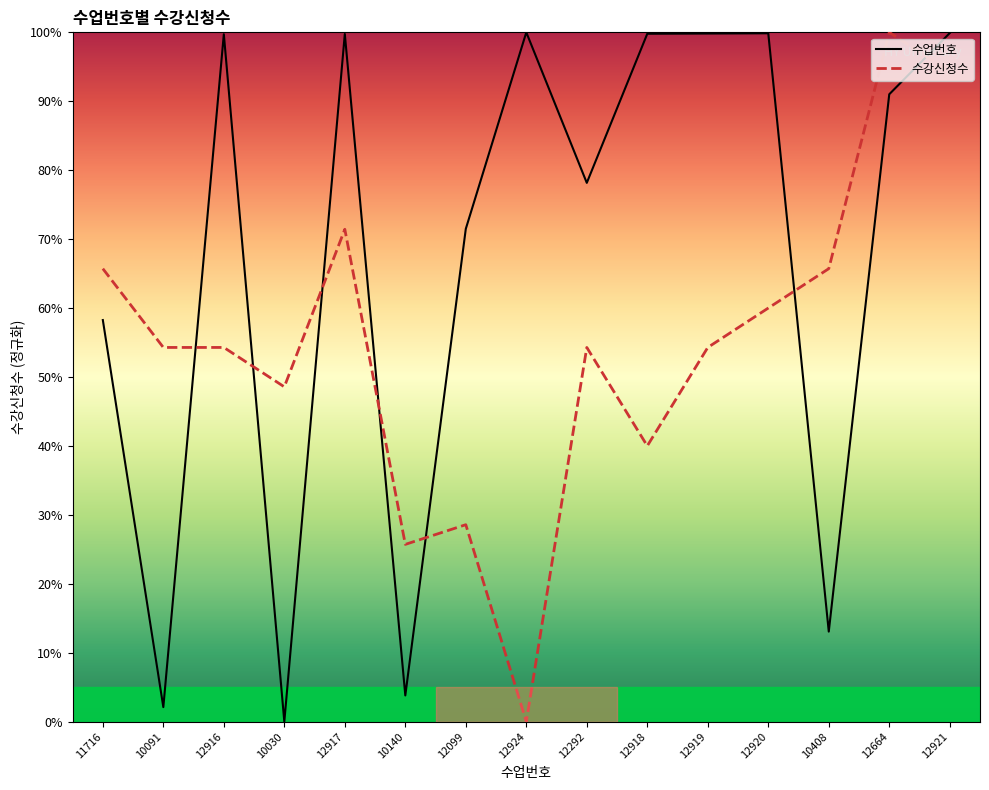

Where is the first local maximum for 수업번호?

12916